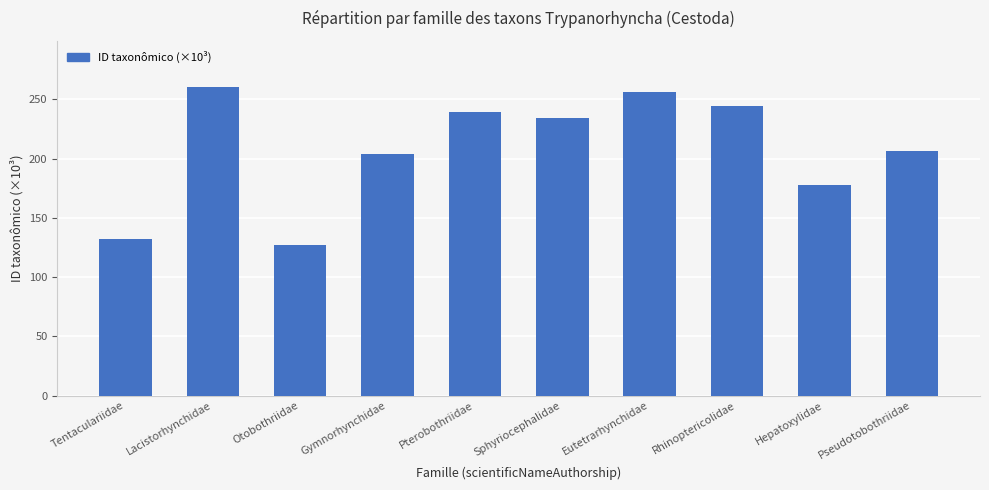

What is the label of the 5th bar from the left?

Pterobothriidae